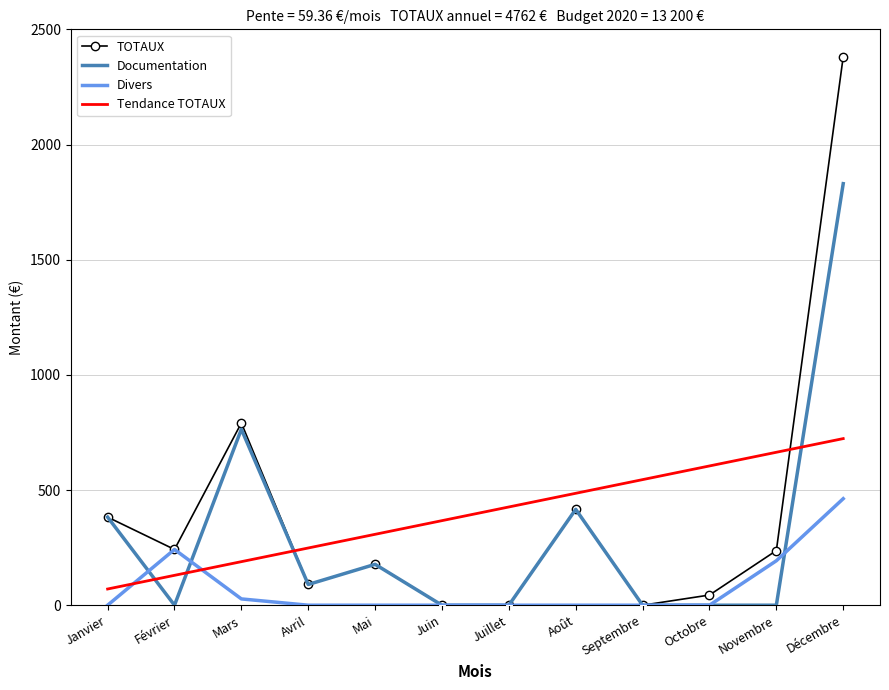

Is the value of Documentation at Avril greater than the value of TOTAUX at Janvier?

No